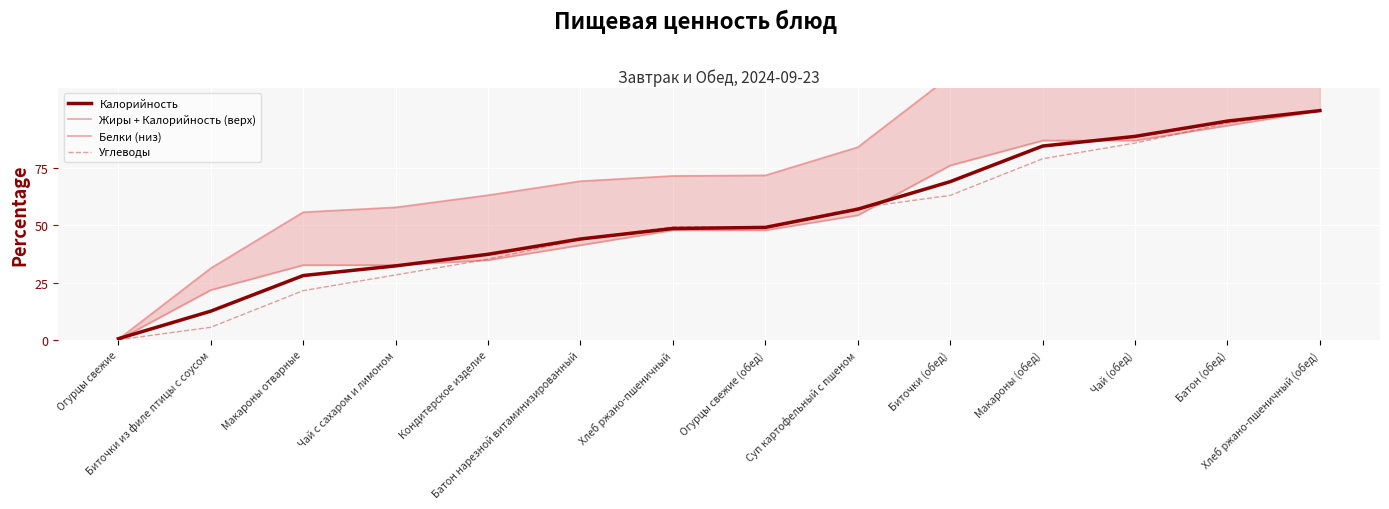

What is the label of the 9th point from the left?

Суп картофельный с пшеном